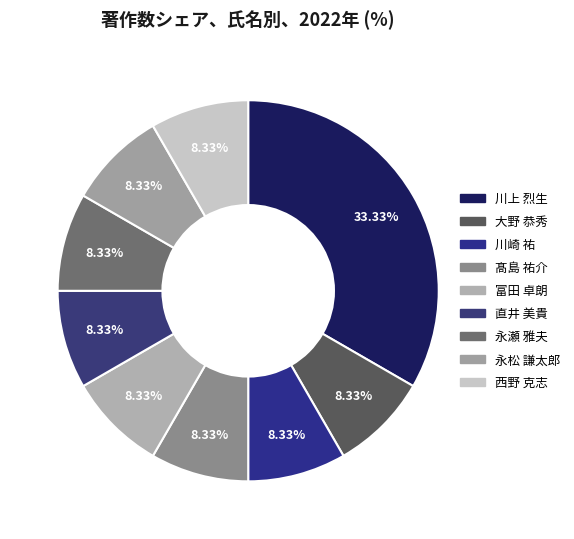

Which category has the smallest portion of the pie?

大野 恭秀